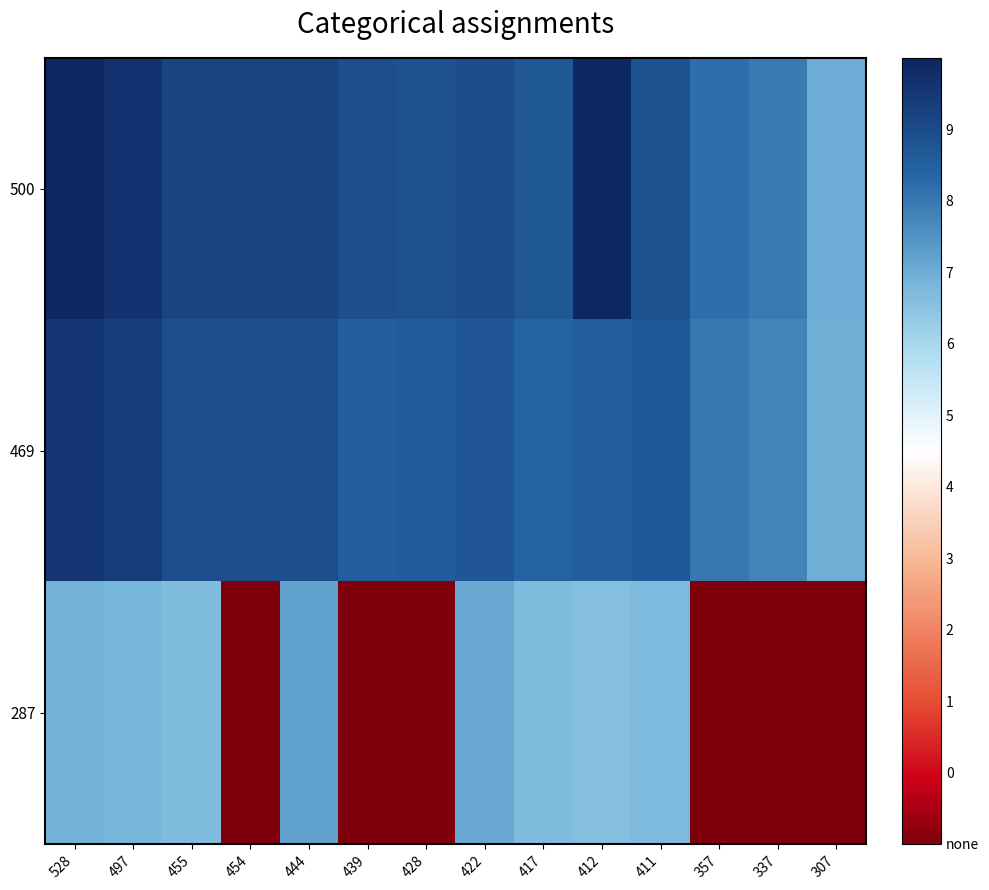

Which series has the largest total across all categories?

500